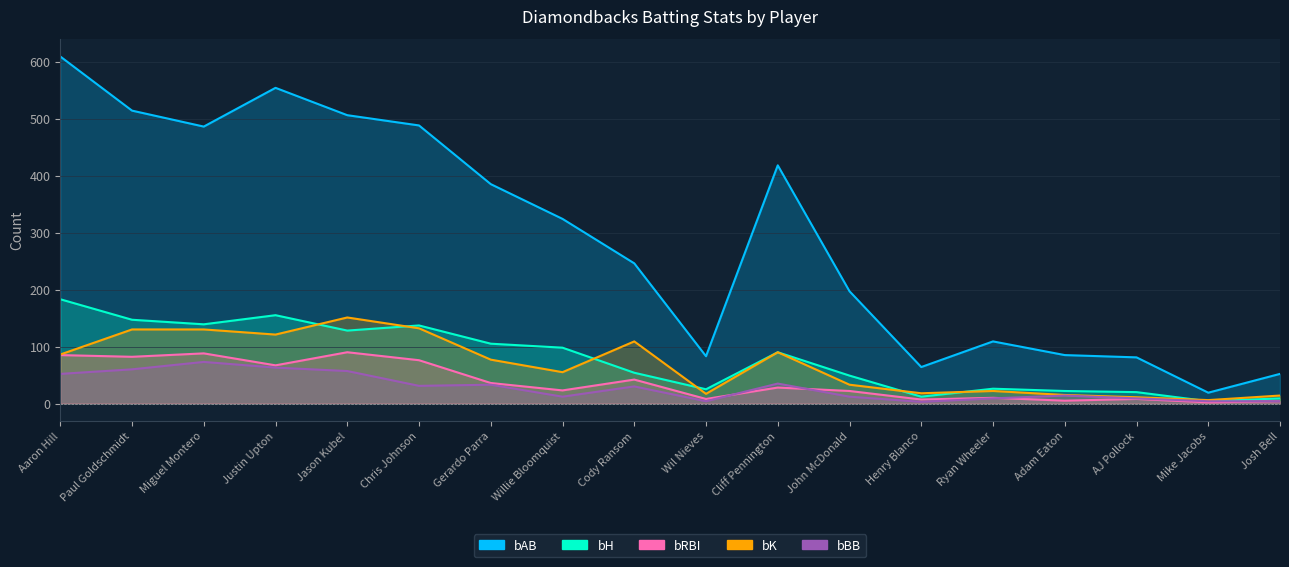

At which category does the chart reach its minimum across all series?

Mike Jacobs